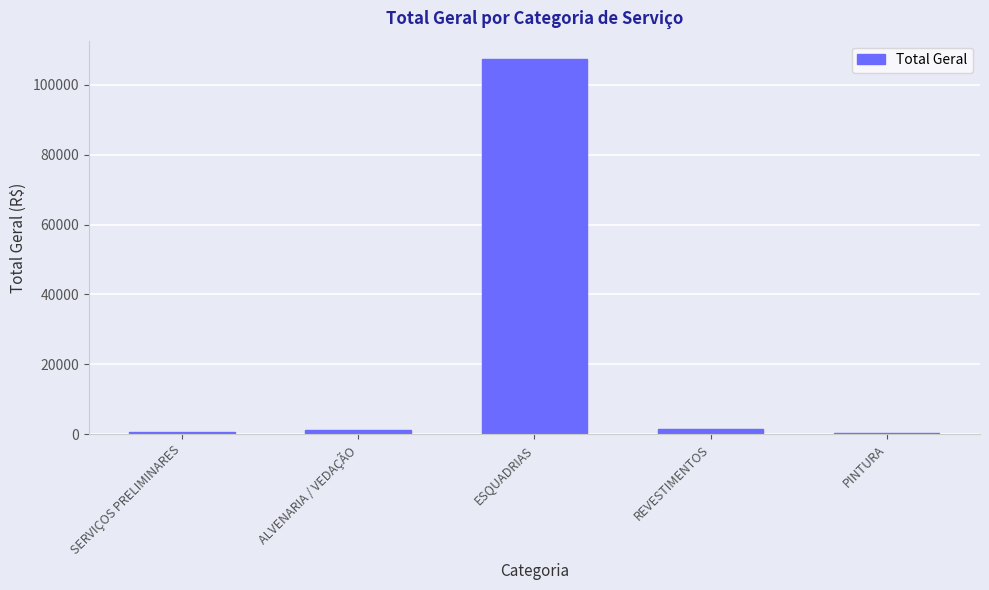

How many data points are less than 1177?

2